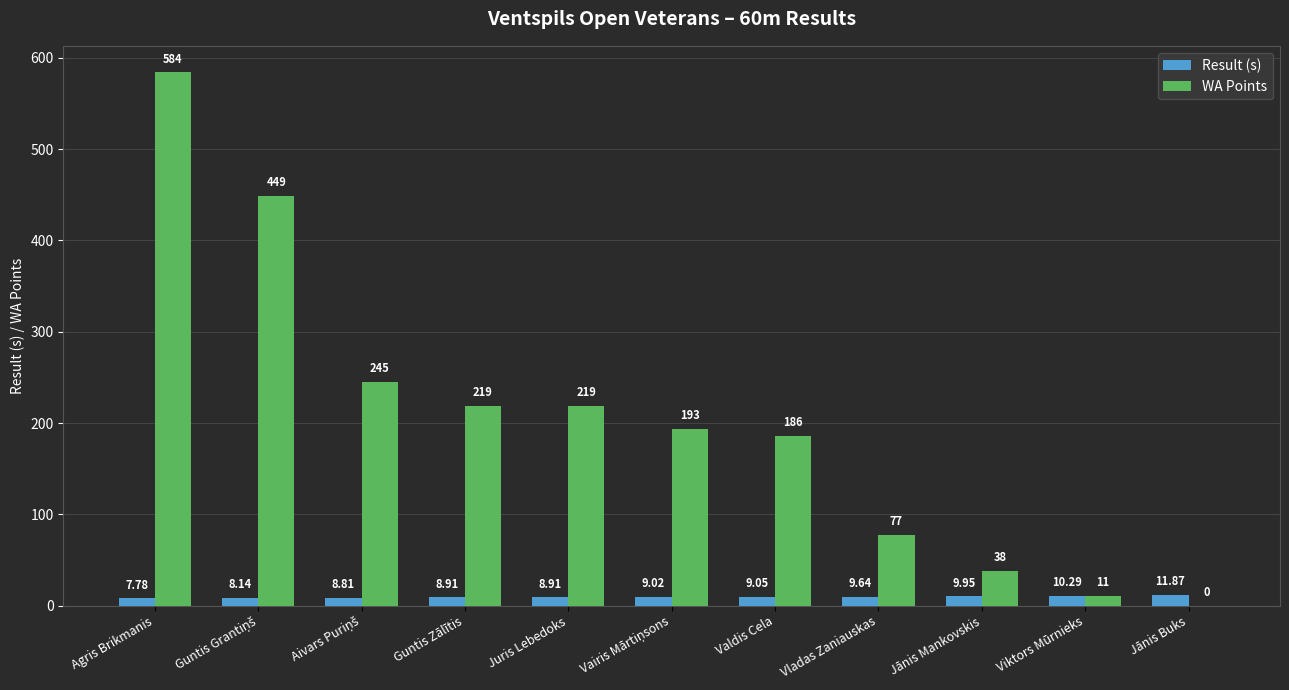

What is the sum of all WA Points values?

2221.0